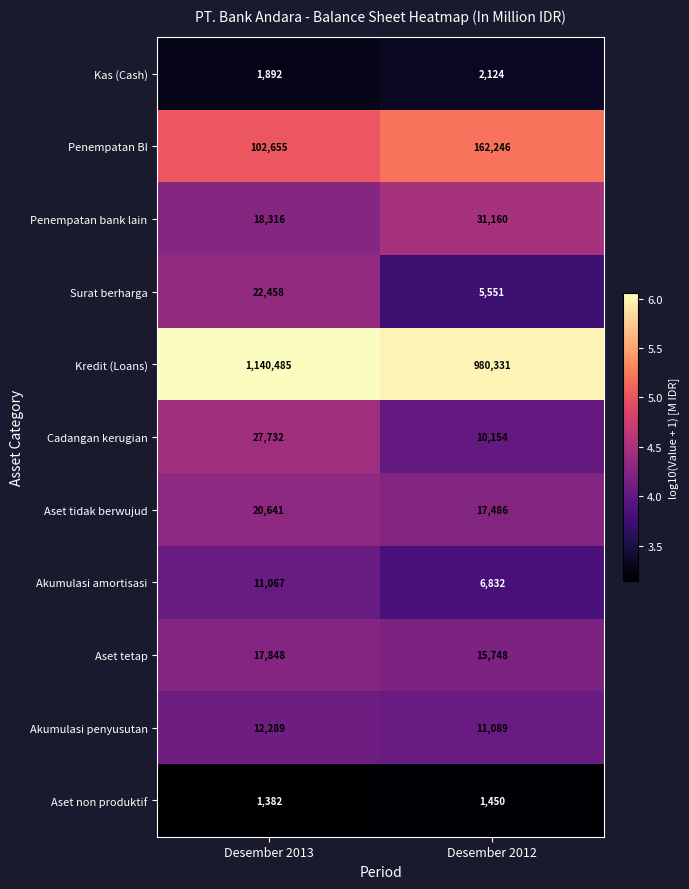

List the series in order of their peak value, lowest first.

Aset non produktif, Kas (Cash), Akumulasi amortisasi, Akumulasi penyusutan, Aset tetap, Aset tidak berwujud, Surat berharga, Cadangan kerugian, Penempatan bank lain, Penempatan BI, Kredit (Loans)